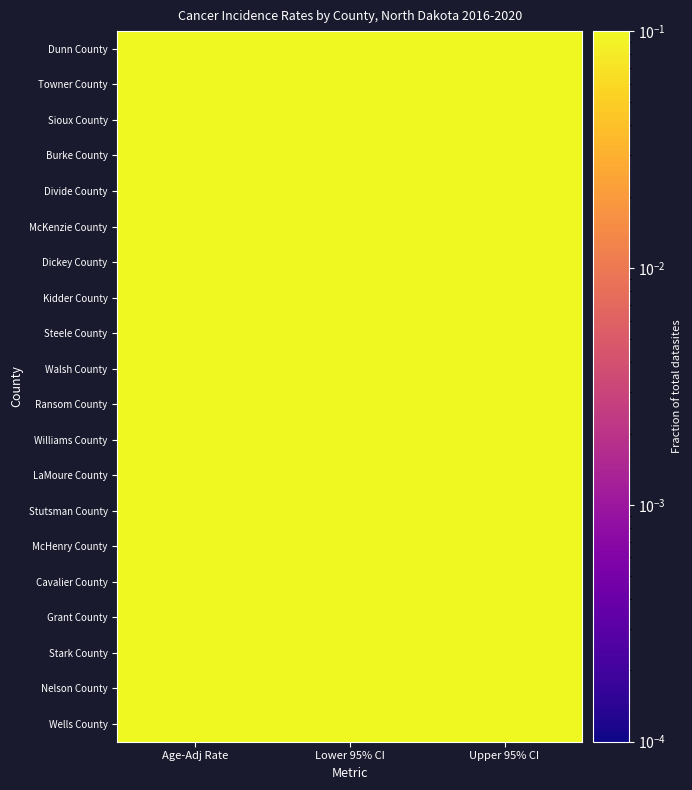

At which category is the sum across all series the highest?

Upper 95% CI